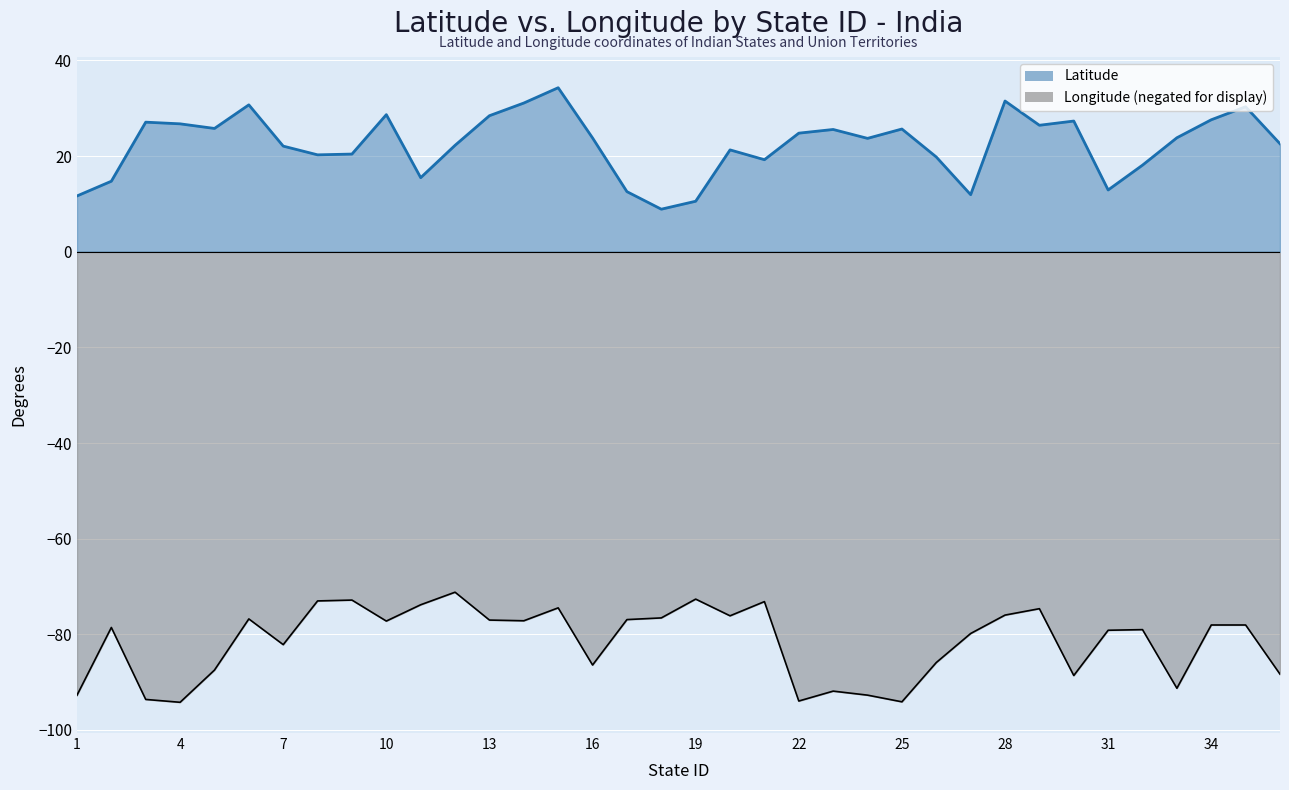

Is it true that Longitude equals -128.9 at 29?

False